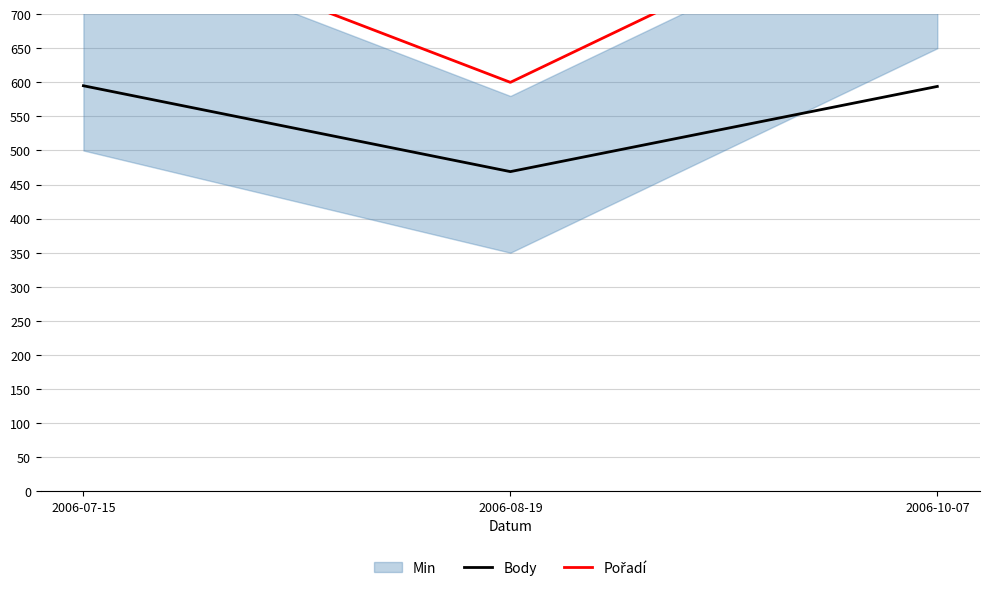

What is the difference between the highest and lowest values at 2006-10-07?

306